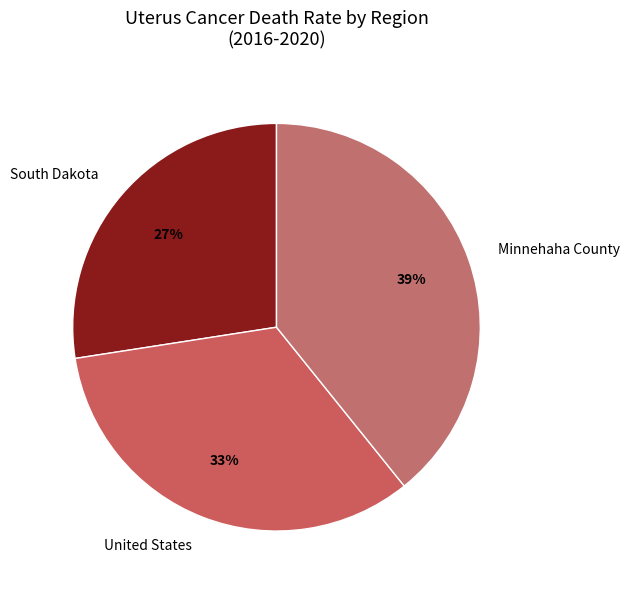

Is there any slice that represents more than half of the pie?

No